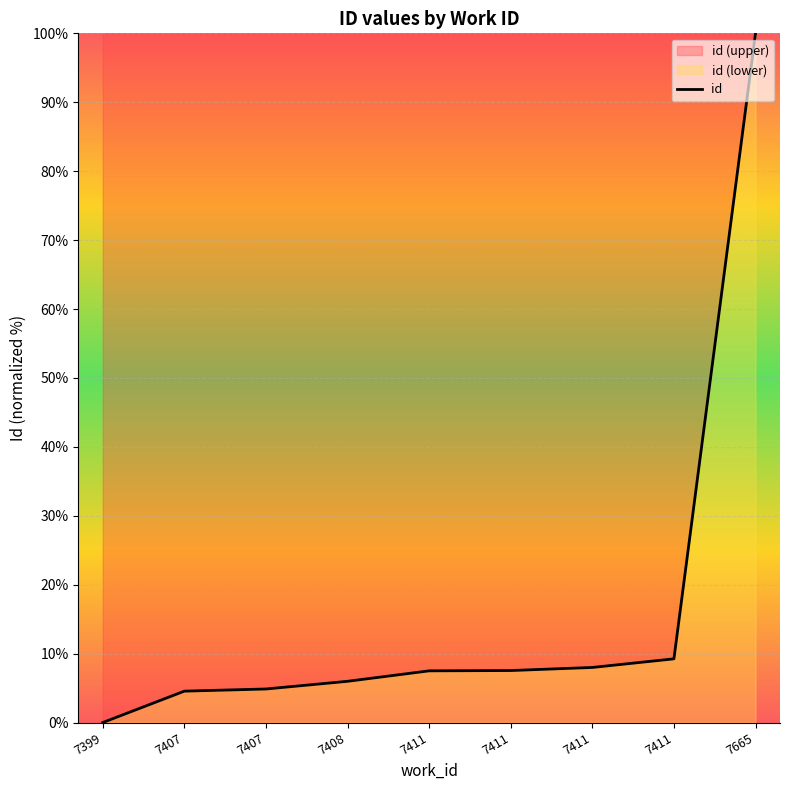

At which label is the value closest to 50?

7411